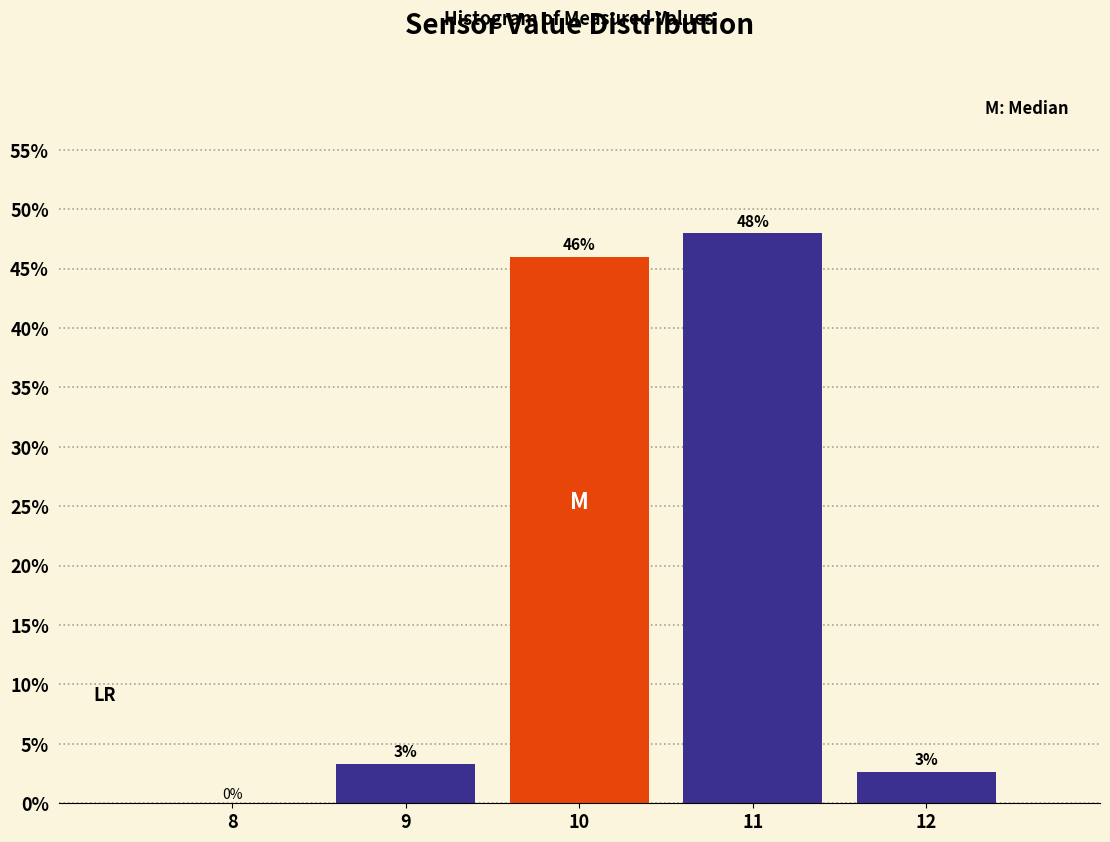

Which range on the x-axis has the tallest bar?

10.5 to 11.5